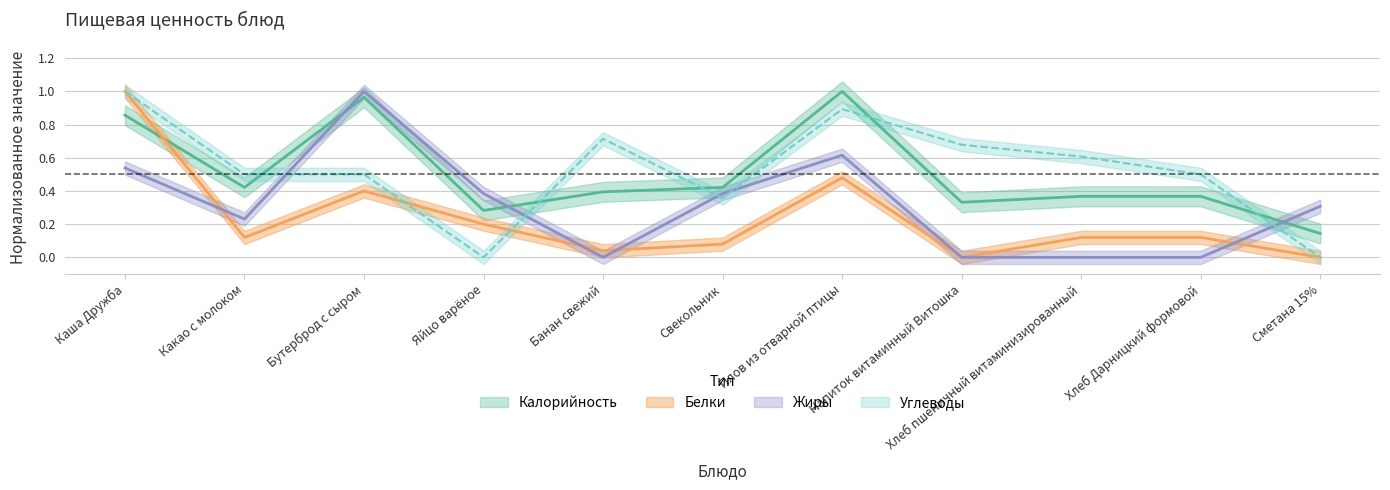

What is the sum of all Жиры values?

3.5